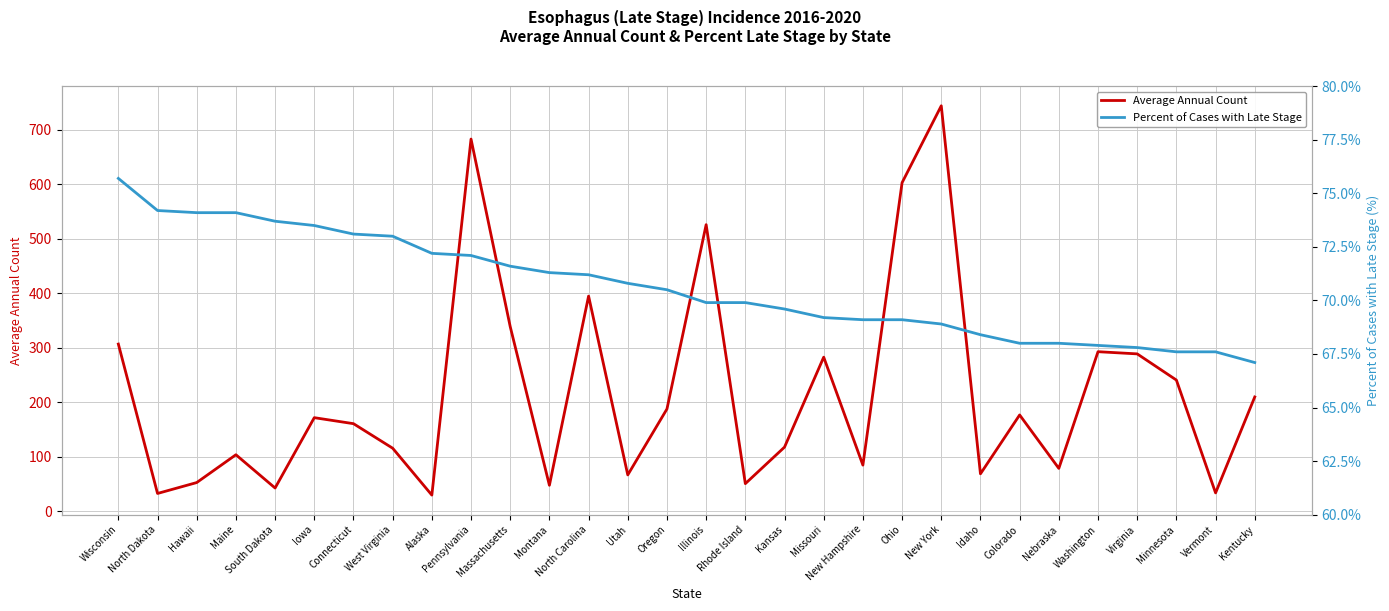

Which series ends up on top after the final intersection of Percent of Cases with Late Stage and Average Annual Count?

Average Annual Count